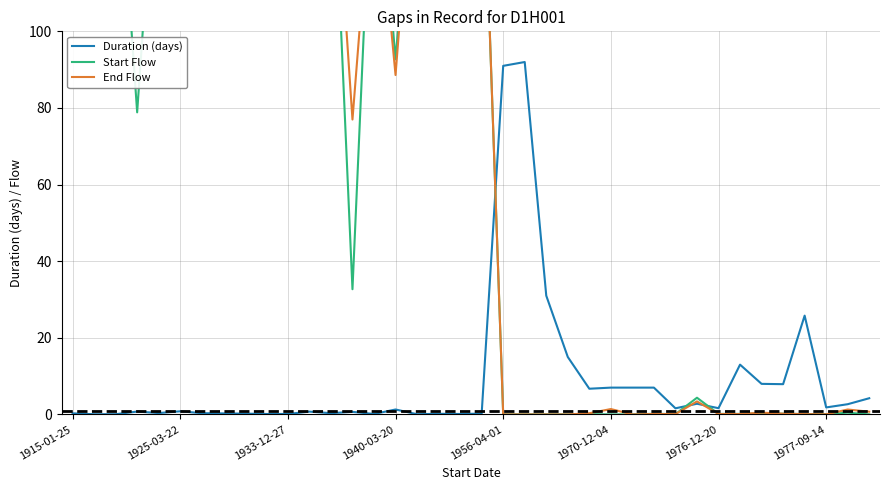

Reading left to right, extract all data points from this chart.

Duration (days): 0.3	0.1	0.1	0.8	0.4	0.8	0.3	0.3	0.2	0.1	0.1	0.7	0.3	0.7	0.1	1.3	0.1	0.2	0.1	0.2	91.0	92.0	31.0	15.0	6.7	7.0	7.0	7.0	1.6	2.8	1.6	13.0	8.0	7.9	25.8	1.8	2.7	4.2
Start Flow: 160.4	160.4	160.4	78.9	160.4	160.4	160.4	160.4	160.4	160.4	113.7	160.4	160.4	32.7	160.4	92.7	160.4	160.4	160.4	160.4	0.0	0.0	0.0	0.0	0.1	0.0	0.0	0.2	0.1	4.4	0.1	0.1	0.3	0.2	0.1	0.1	0.5	0.0
End Flow: 136.2	136.2	131.6	133.9	131.6	138.6	155.2	160.4	160.4	160.4	148.1	160.4	160.4	77.0	148.1	88.6	160.4	160.4	160.4	160.4	0.0	0.0	0.0	0.0	0.3	1.4	0.0	0.1	0.1	3.4	0.1	0.1	0.5	0.2	0.1	0.0	1.3	0.7